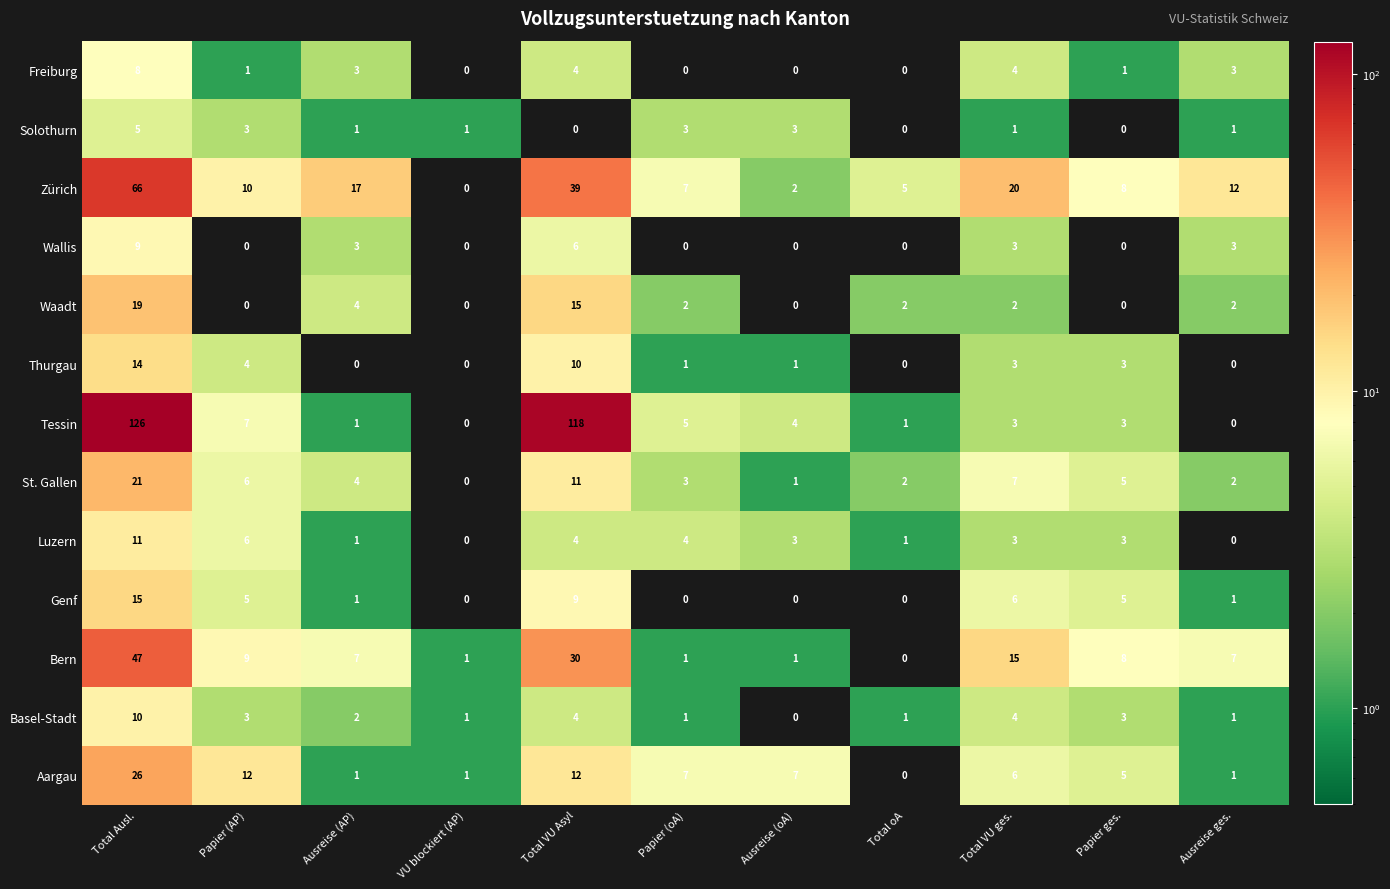

The value of Thurgau at Ausreise (AP) is 0. True or false?

True